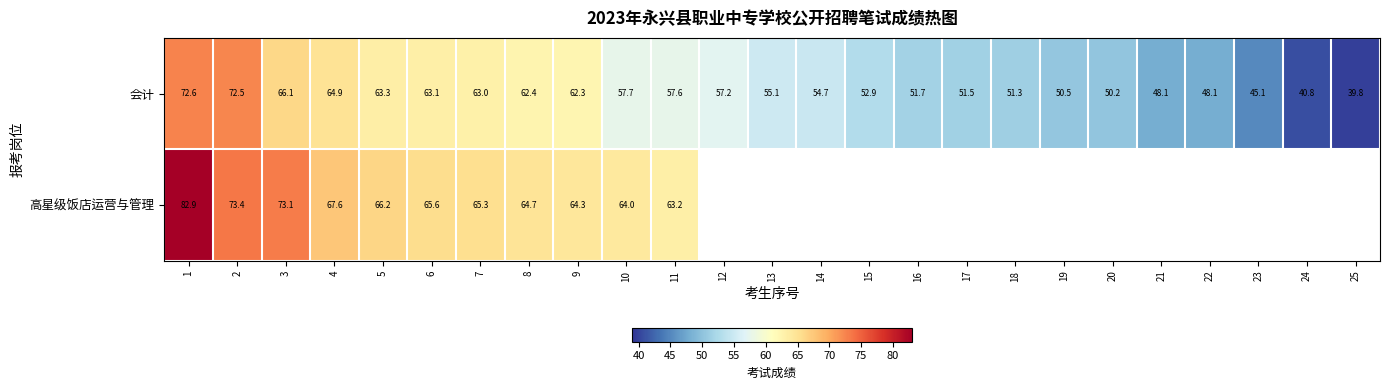

Is the value of 高星级饭店运营与管理 at 3 greater than the value of 会计 at 6?

Yes